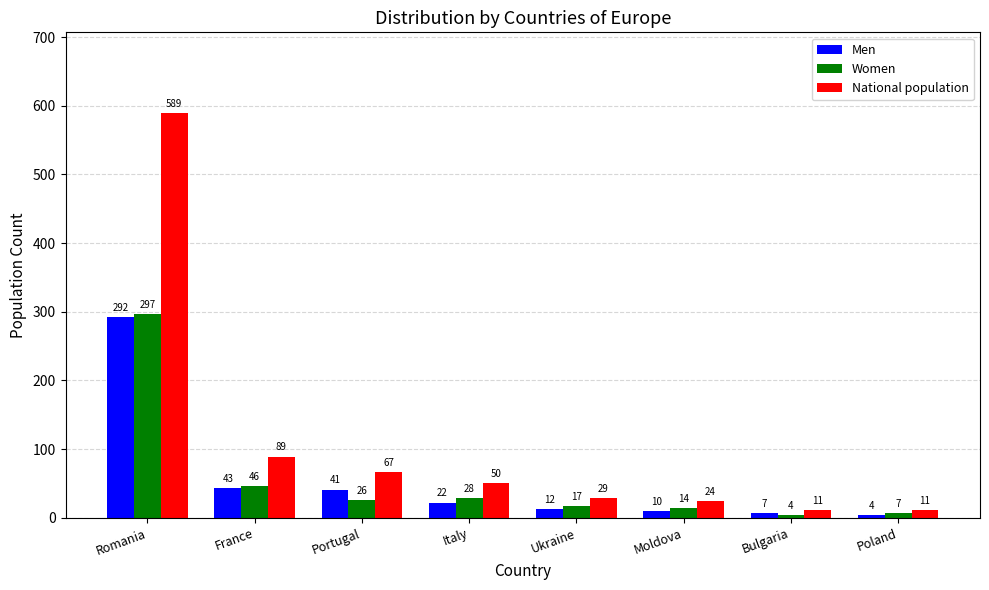

Reading left to right, what are all the values shown in this chart?

Men: Romania=292	France=43	Portugal=41	Italy=22	Ukraine=12	Moldova=10	Bulgaria=7	Poland=4
Women: Romania=297	France=46	Portugal=26	Italy=28	Ukraine=17	Moldova=14	Bulgaria=4	Poland=7
National population: Romania=589	France=89	Portugal=67	Italy=50	Ukraine=29	Moldova=24	Bulgaria=11	Poland=11